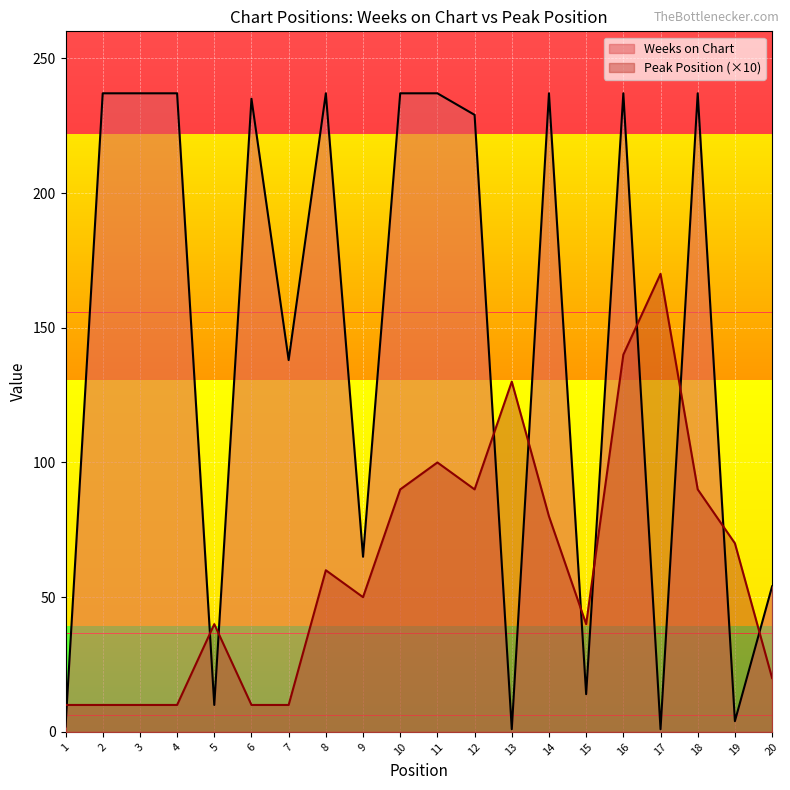

Does the chart display data point markers on the line(s)?

No